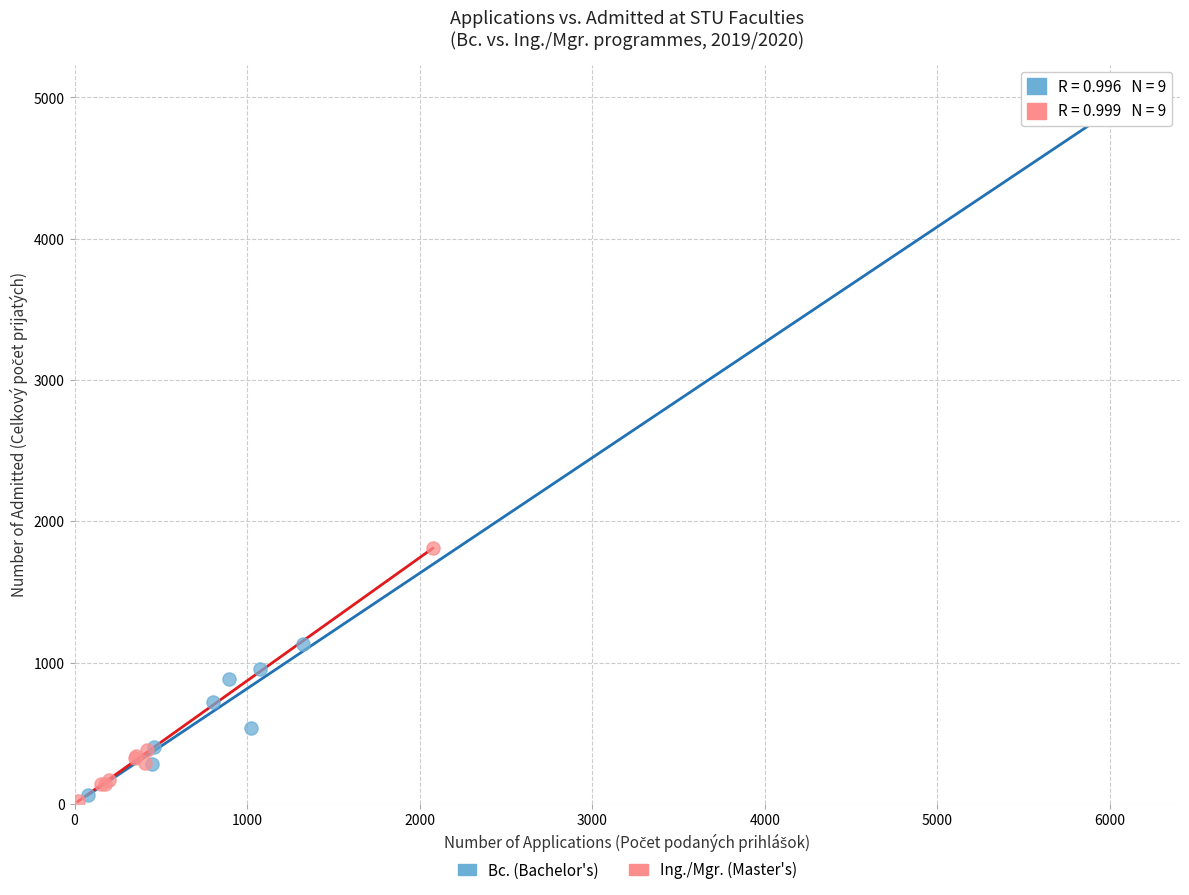

Which series contains the highest Y value?

Bc. (Bachelor's)